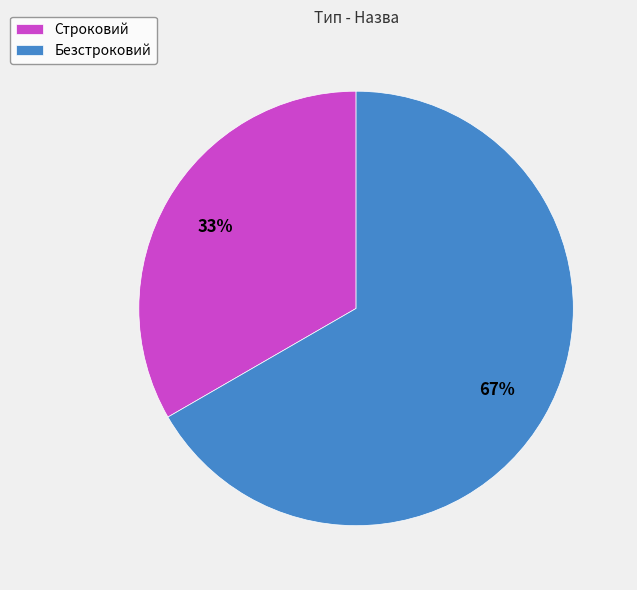

To the nearest percent, what is the combined percentage of Строковий and Безстроковий?

100%